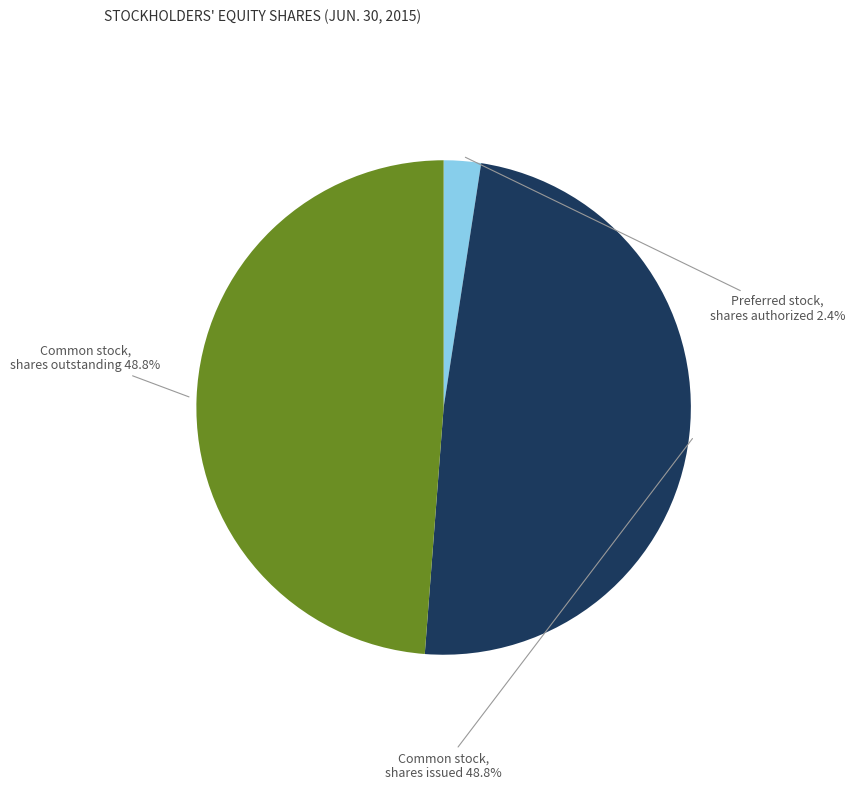

Is there any slice that represents more than half of the pie?

No